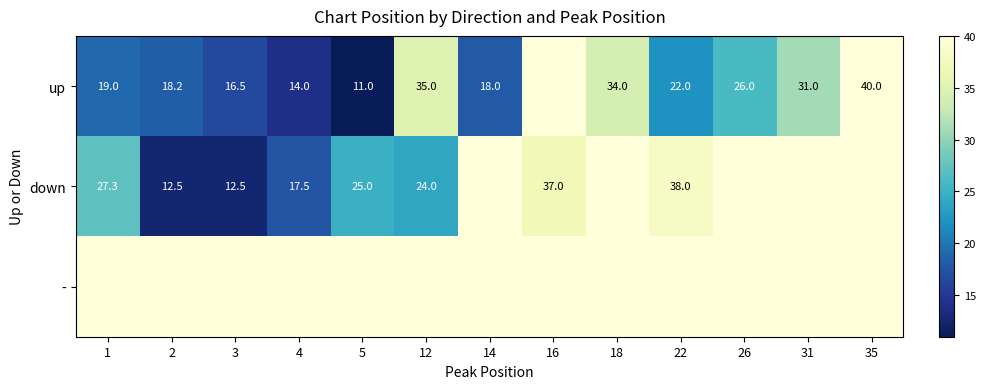

The down series shows 17.5 at 4. True or false?

True